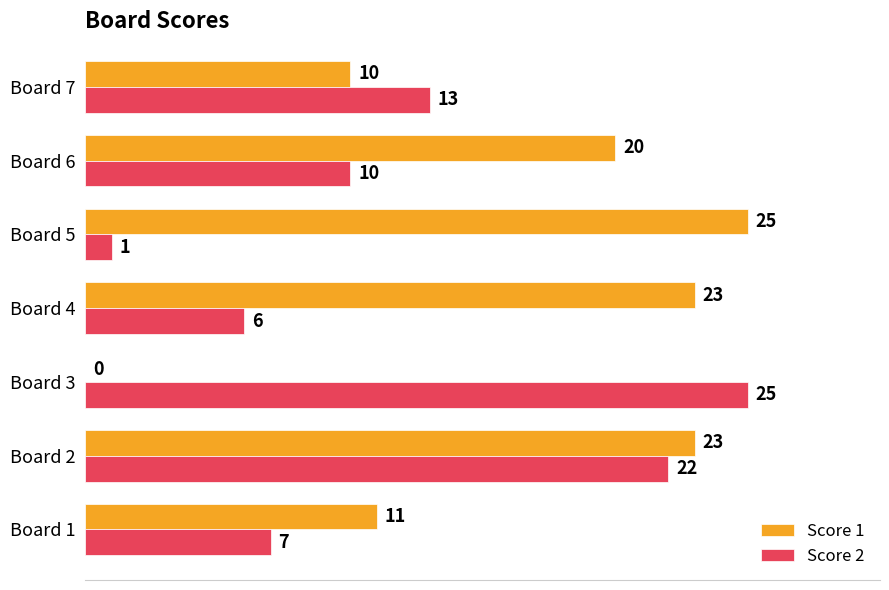

Between Board 3 and Board 4, which series saw the biggest shift?

Score 1